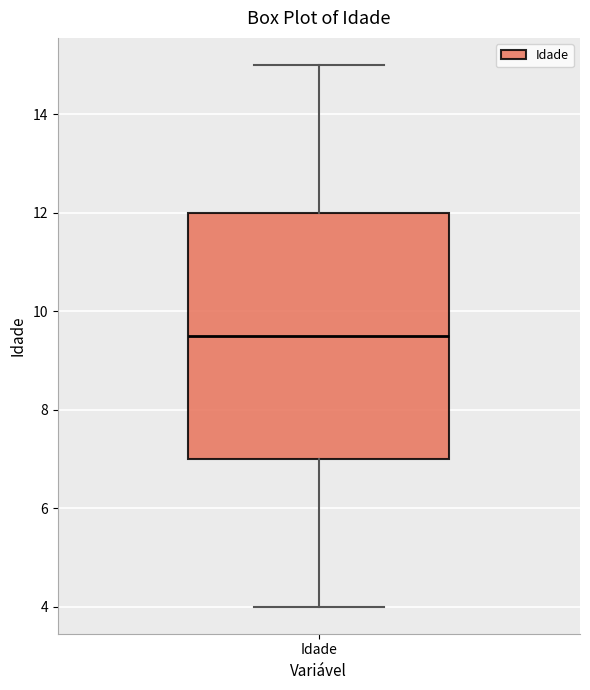

Where is the lower edge of the box for Idade on the y-axis? The values are not printed on the chart, so give them approximately, as read against the axis.

7.0